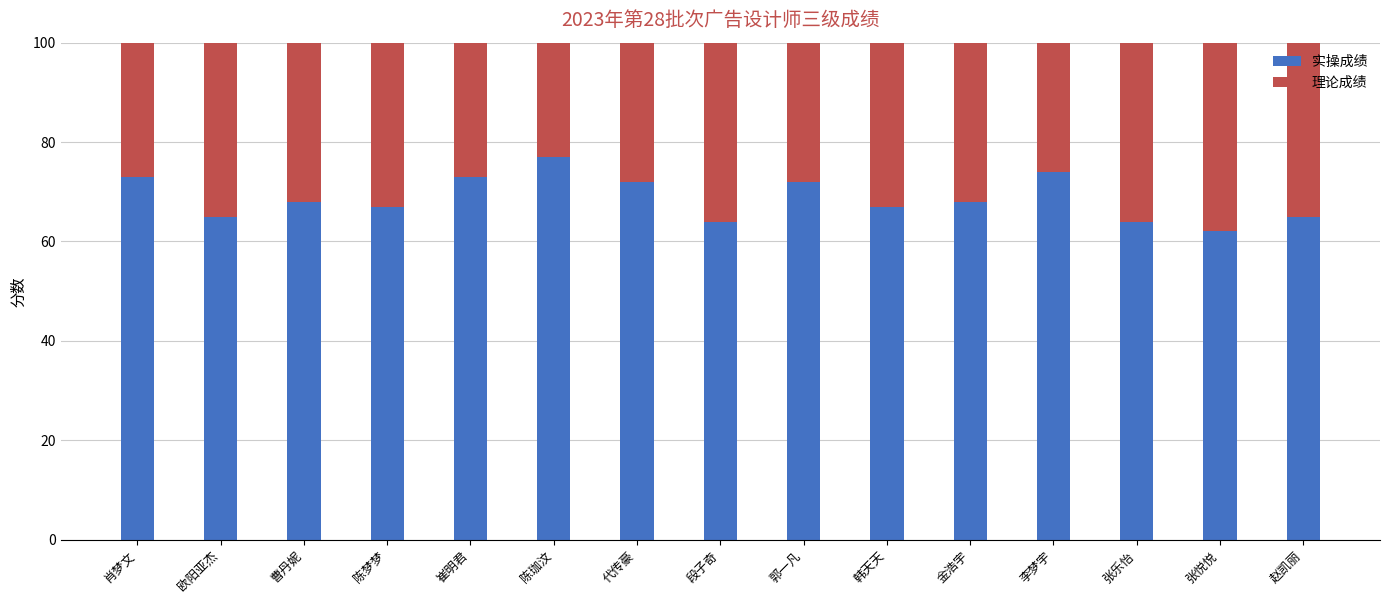

What position from the right is 郭一凡?

7